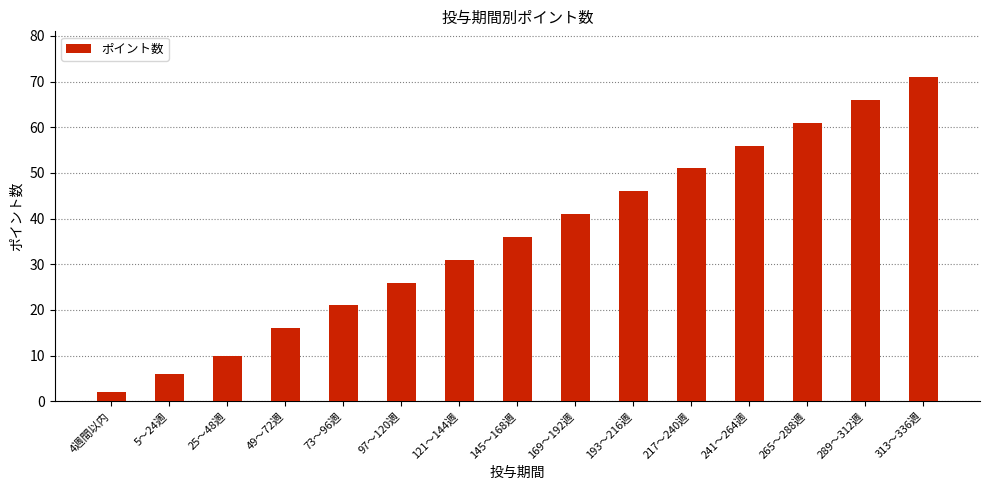

What position from the left is 241～264週?

12